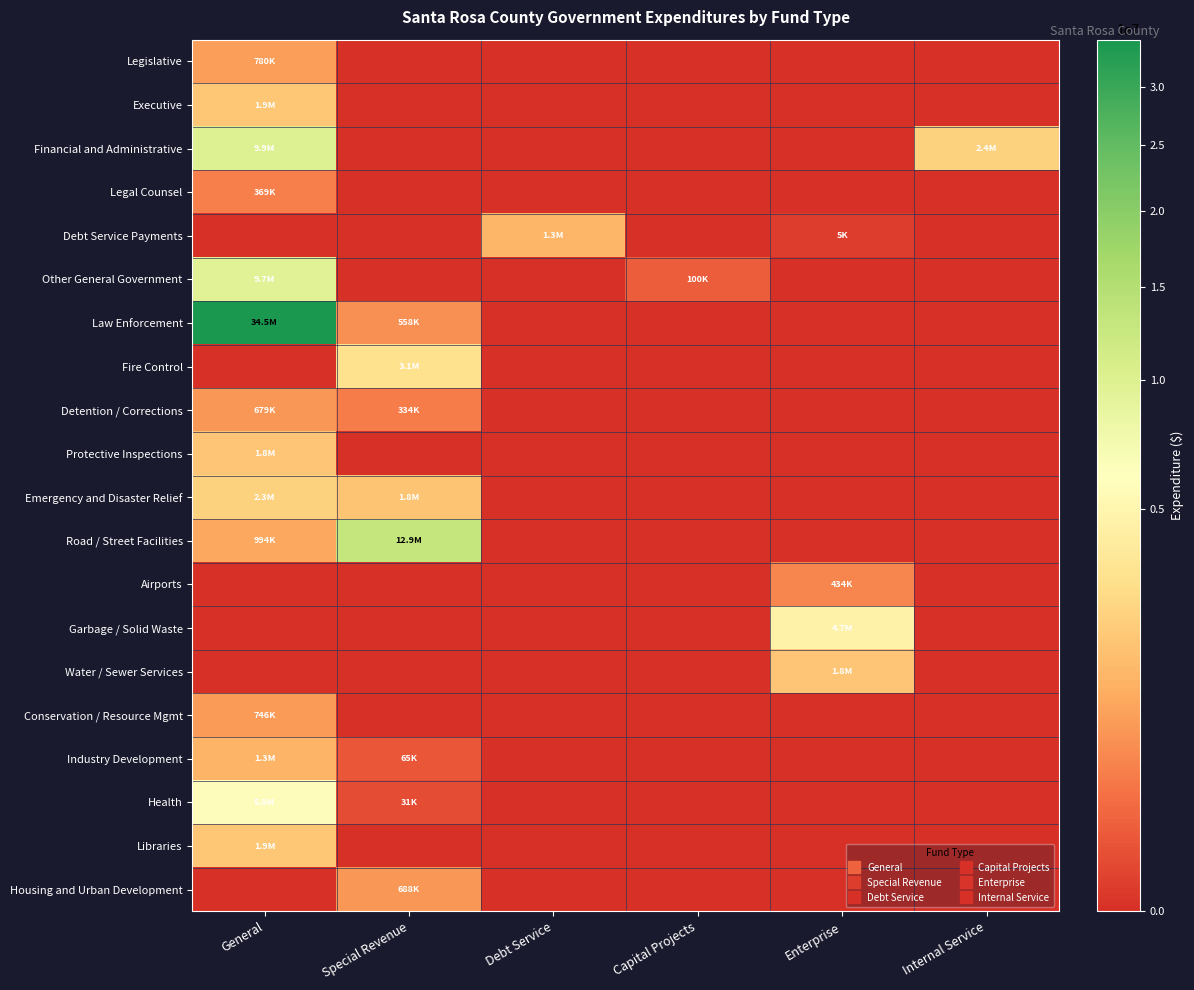

At Debt Service, list the series in order from largest to smallest.

Debt Service Payments, Legislative, Executive, Financial and Administrative, Legal Counsel, Other General Government, Law Enforcement, Fire Control, Detention / Corrections, Protective Inspections, Emergency and Disaster Relief, Road / Street Facilities, Airports, Garbage / Solid Waste, Water / Sewer Services, Conservation / Resource Mgmt, Industry Development, Health, Libraries, Housing and Urban Development